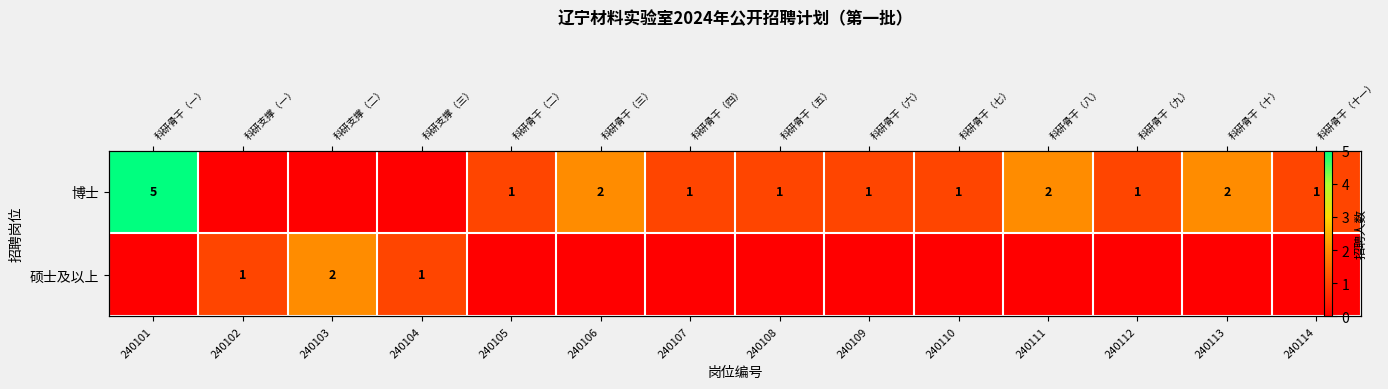

Between 240103 and 240112, which series saw the biggest shift?

硕士及以上